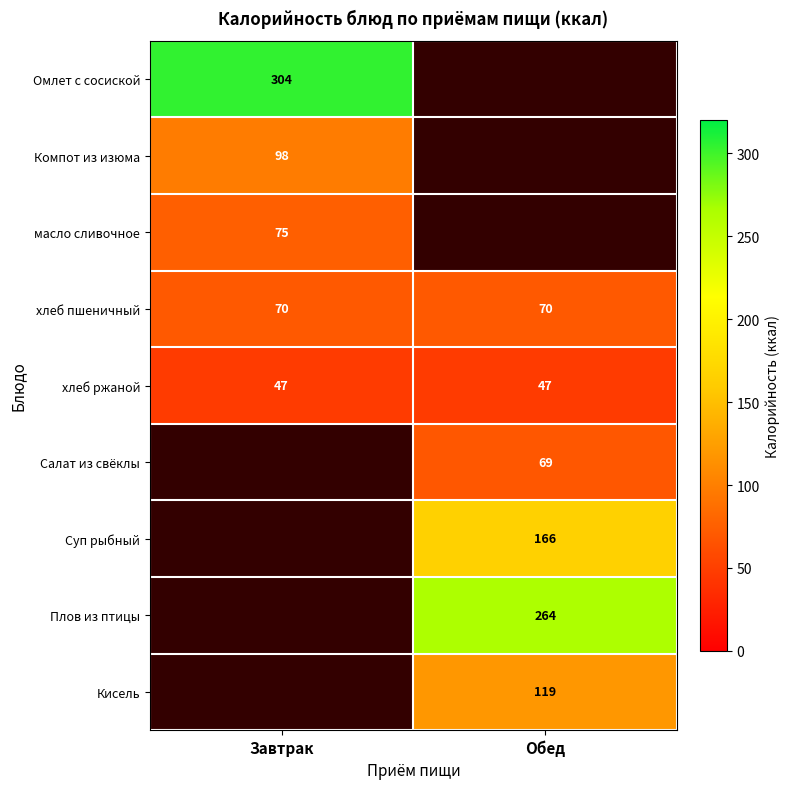

Is it true that хлеб пшеничный equals 108 at Обед?

False